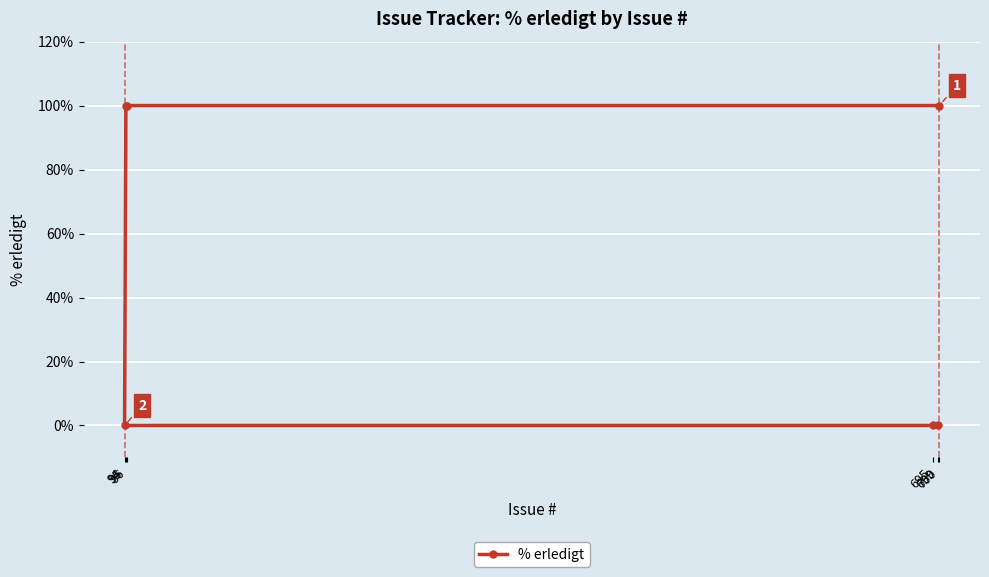

Reading left to right, extract all data points from this chart.

94=0	95=100	96=100	695=0	699=0	700=100